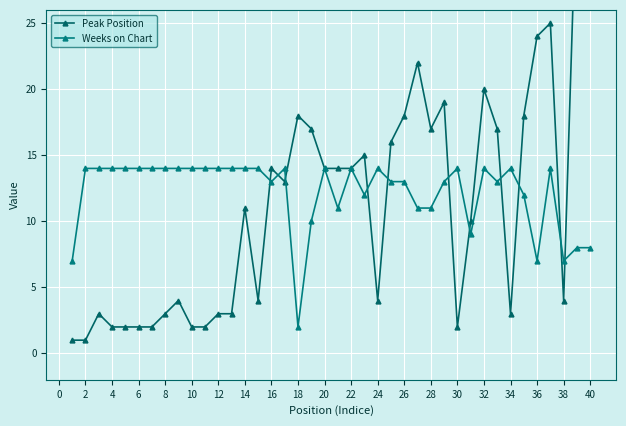

List the series in order of their overall mean, lowest first.

Peak Position, Weeks on Chart